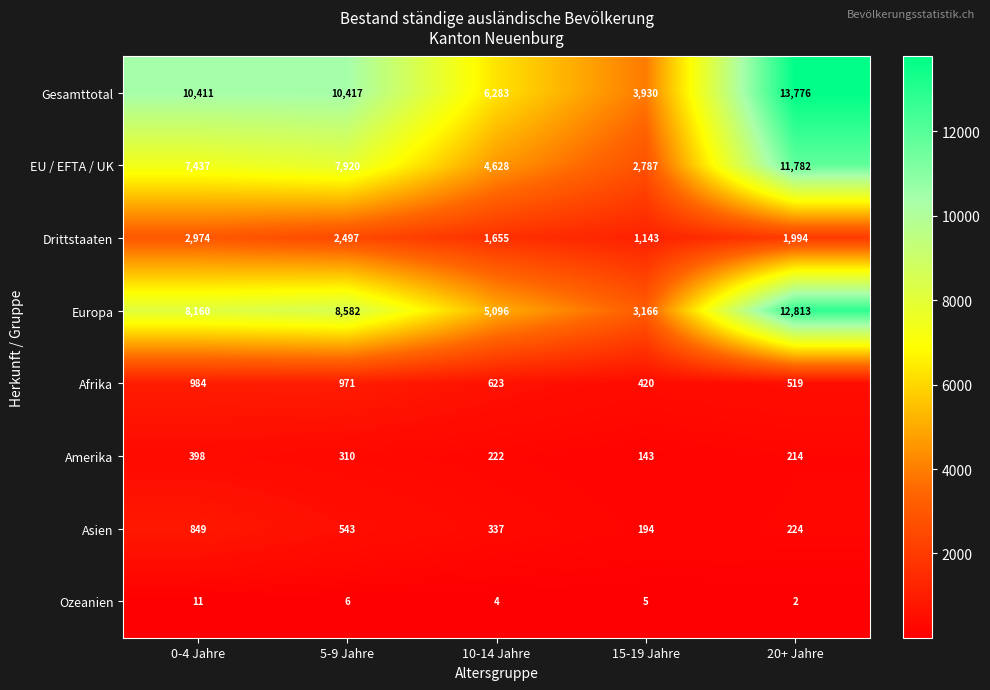

Rank the series at 15-19 Jahre from highest to lowest value.

Gesamttotal, Europa, EU / EFTA / UK, Drittstaaten, Afrika, Asien, Amerika, Ozeanien